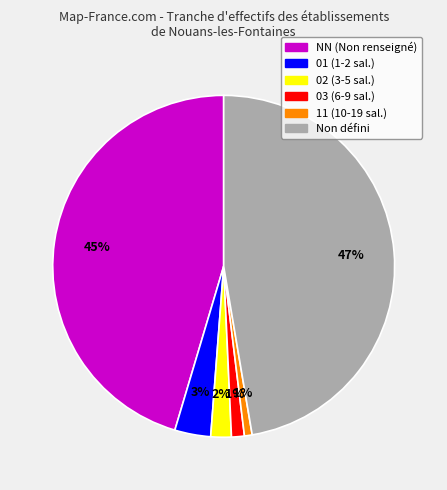

Does any single category account for the majority?

No